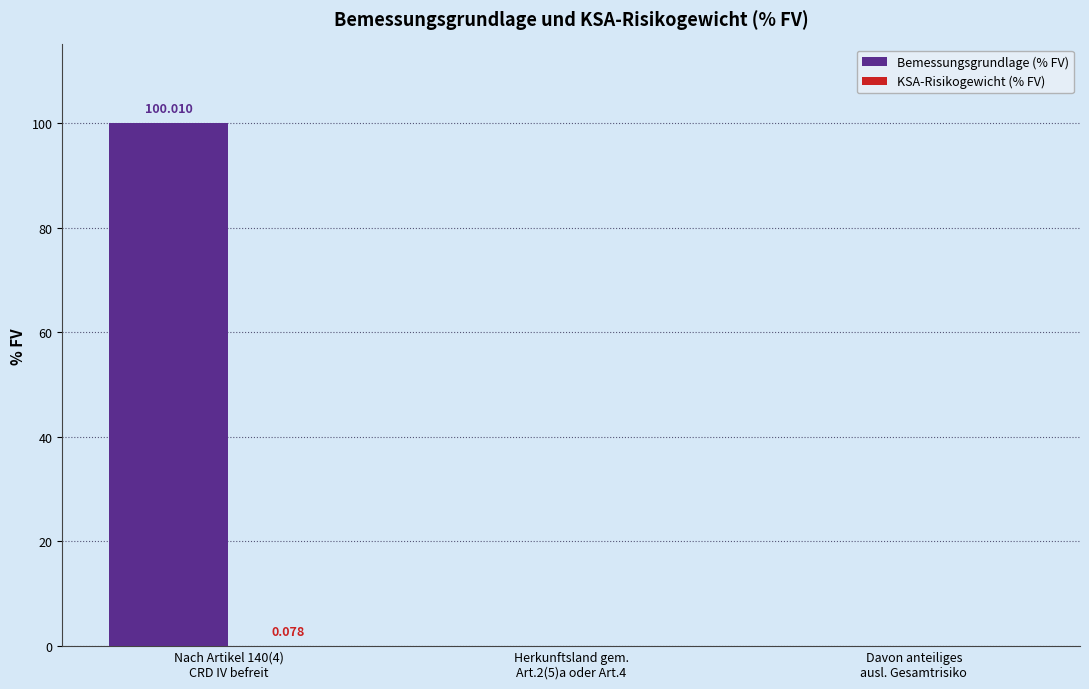

Which series has the largest range (max minus min)?

Bemessungsgrundlage (% FV)